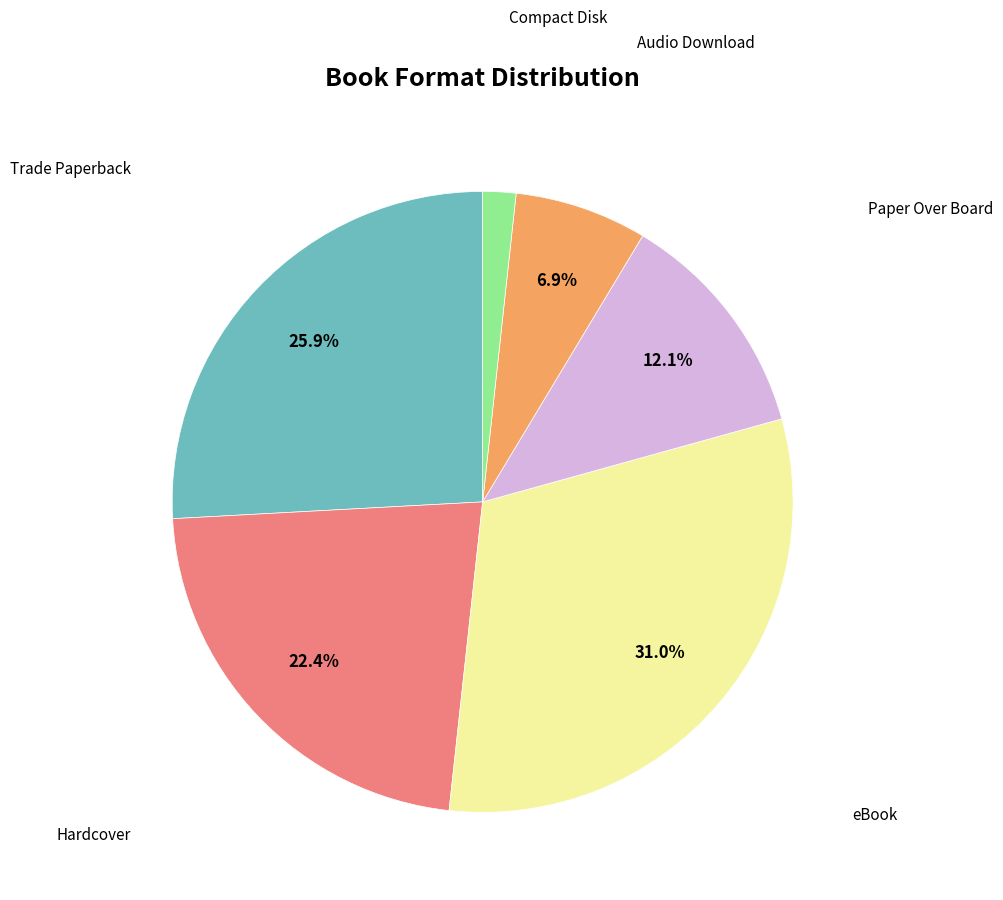

Is there any slice that represents more than half of the pie?

No